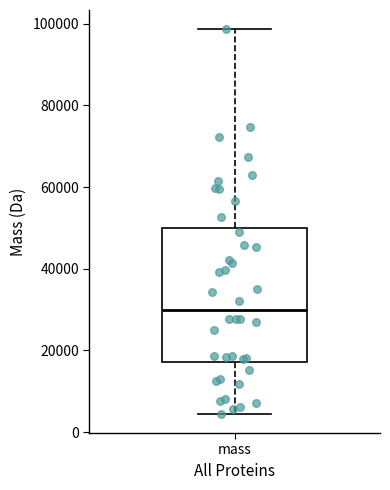

Transcribe this box plot: give where the median line is, the range the box spans, and where the two whiskers end, as read against the y-axis. The values are not printed on the chart, so give them approximately, as read against the axis.

median 30000, box 18000 to 50000, whiskers 4000 to 98000